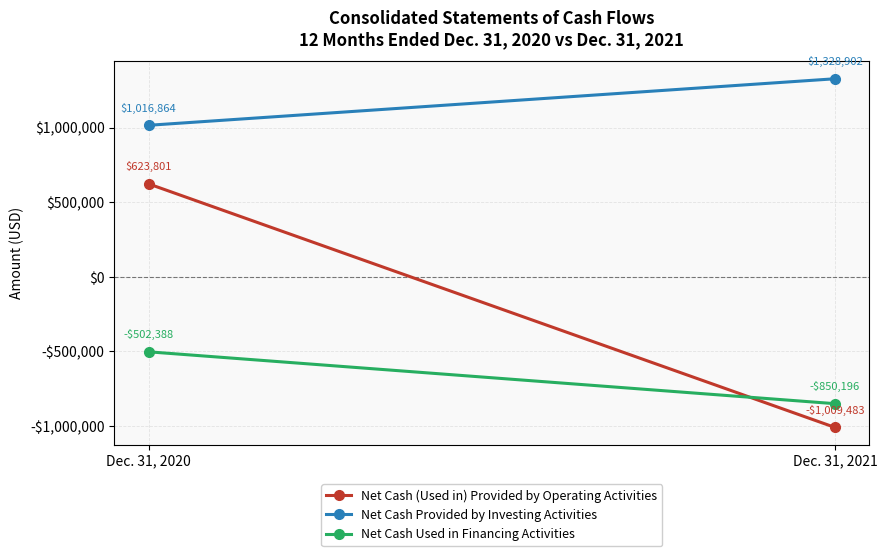

The Net Cash (Used in) Provided by Operating Activities series shows -1754751 at Dec. 31, 2021. True or false?

False